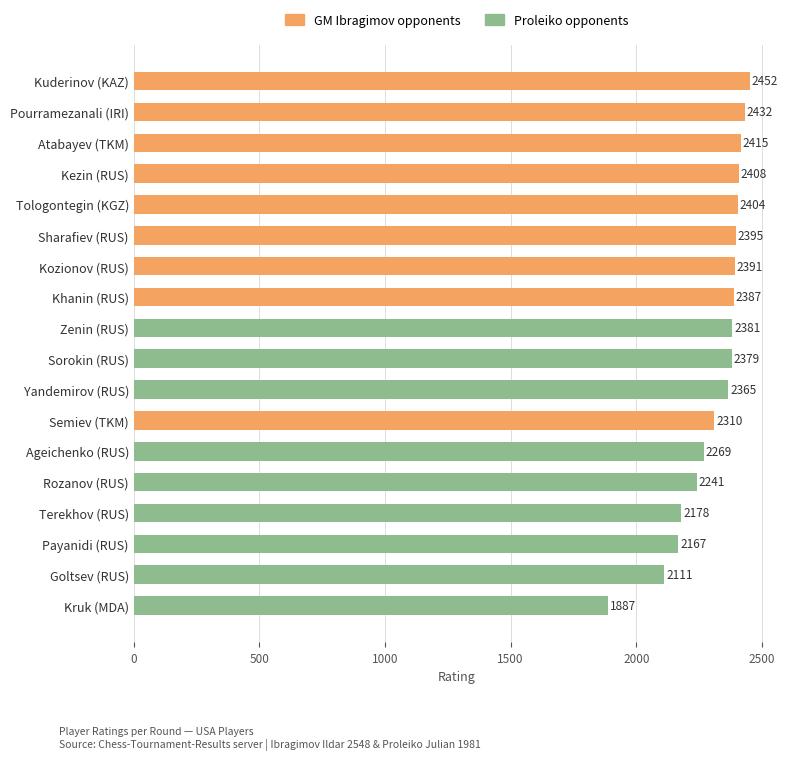

What is the sum of the values at Payanidi (RUS) and Zenin (RUS)?

4548